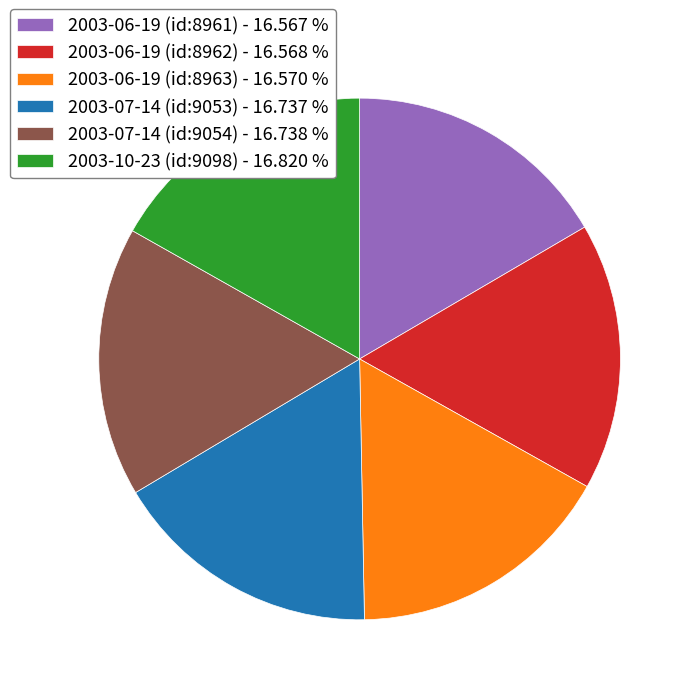

Approximately how many times larger is the value at 2003-06-19 (id:8961) - 16.567 % compared to 2003-07-14 (id:9053) - 16.737 %?

1.0